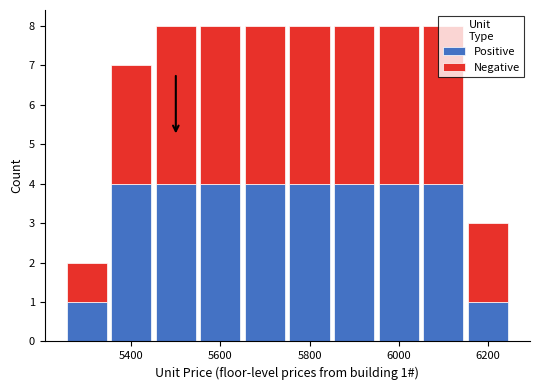

How many bars are there in total?

10